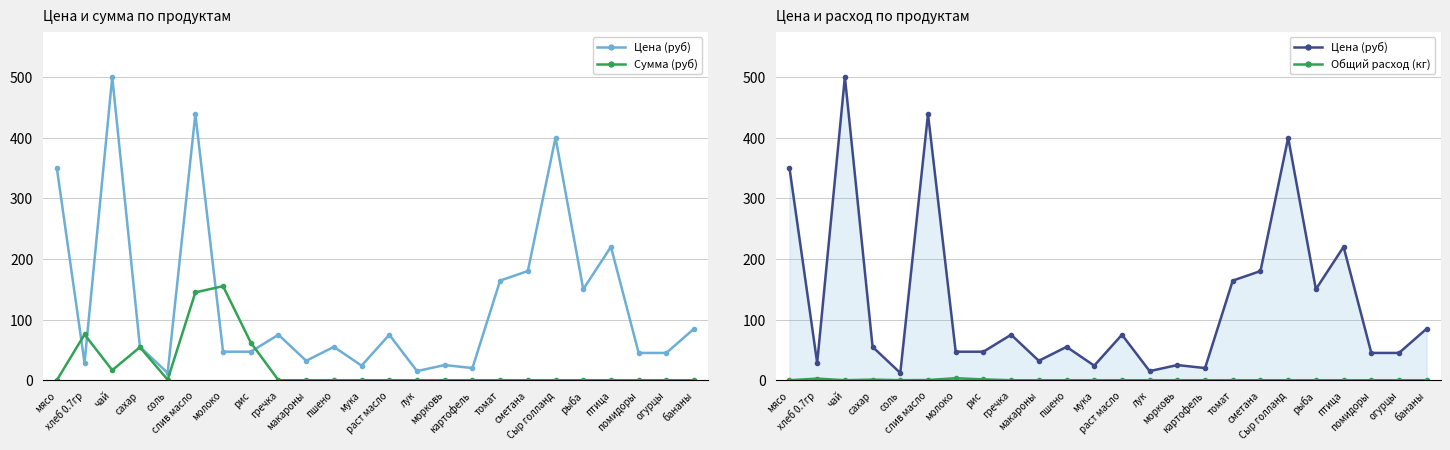

True or false: Сумма (руб) and Цена (руб) cross at least once.

True